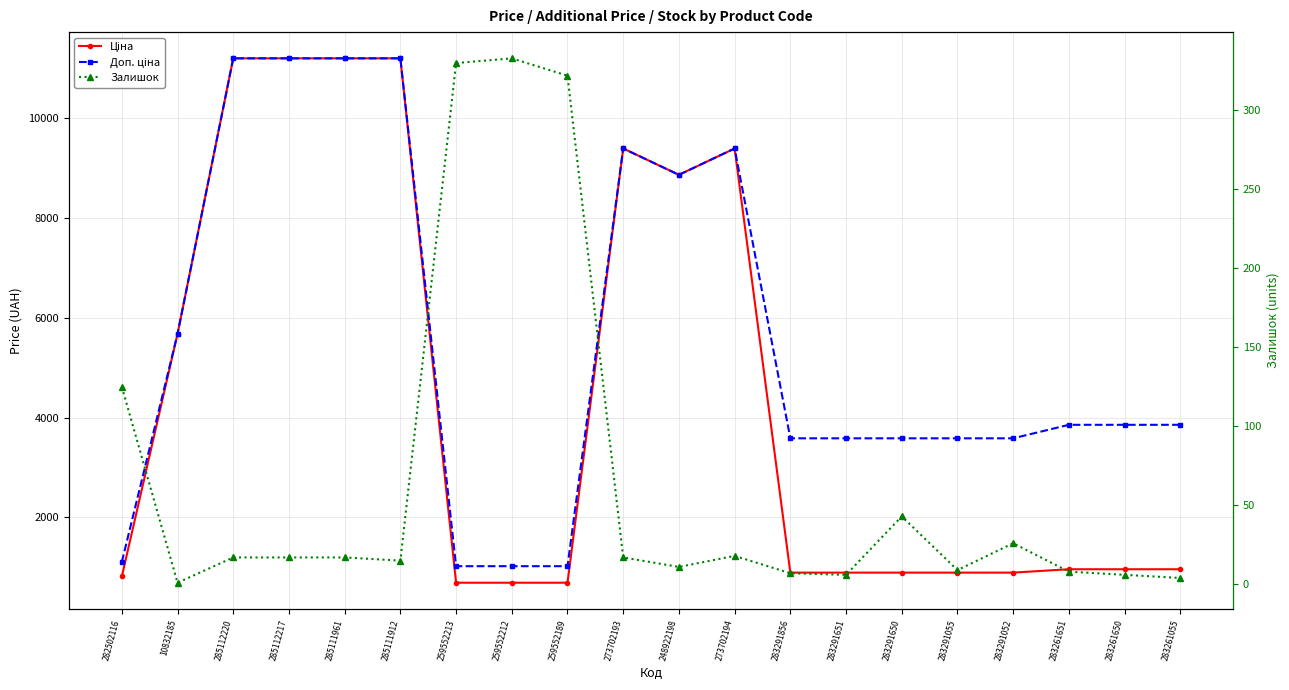

Reading right to left, list all the values displayed in this chart.

Ціна: 963.5	963.5	963.5	895.9	895.9	895.9	895.9	895.9	9384.0	8856.7	9384.0	693.7	693.7	693.7	11188.2	11188.2	11188.2	11188.2	5673.8	818.5
Доп. ціна: 3854.0	3854.0	3854.0	3583.6	3583.6	3583.6	3583.6	3583.6	9384.0	8856.7	9384.0	1024.6	1024.6	1024.6	11188.2	11188.2	11188.2	11188.2	5673.8	1109.2
Залишок: 4.0	6.0	8.0	26.0	9.0	43.0	6.0	7.0	18.0	11.0	17.0	322.0	333.0	330.0	15.0	17.0	17.0	17.0	1.0	125.0